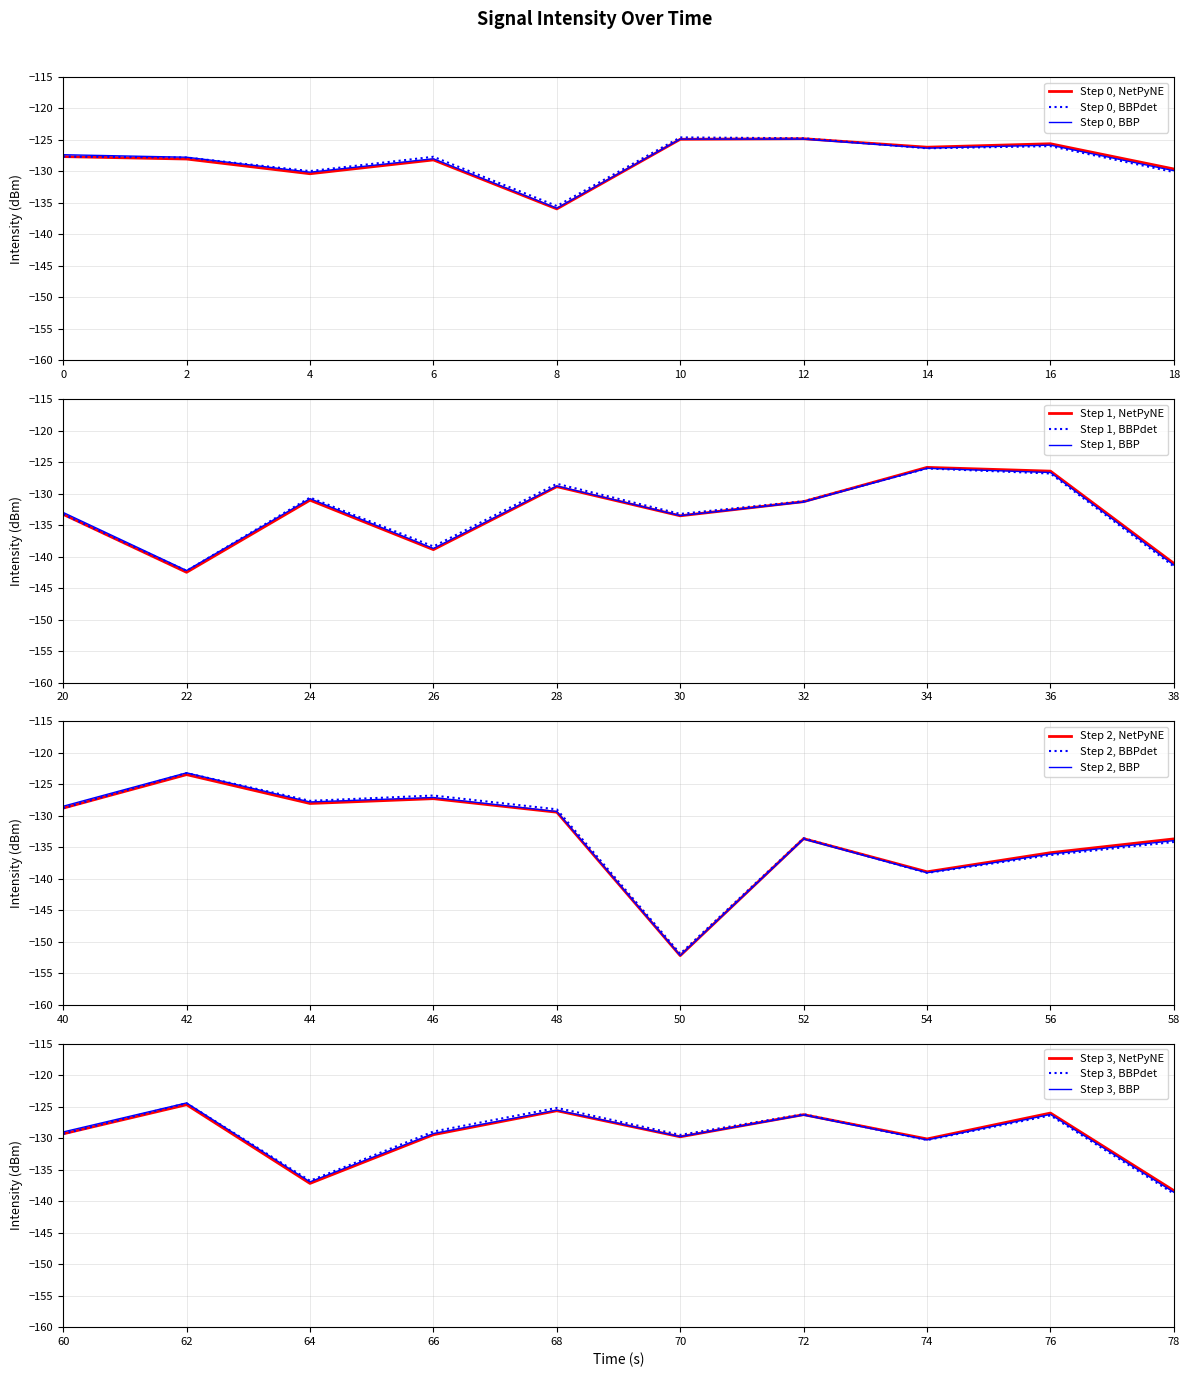

Is the value of intensity(dBm) smooth at 36 greater than the value of intensity(dBm) min1 at 4?

Yes